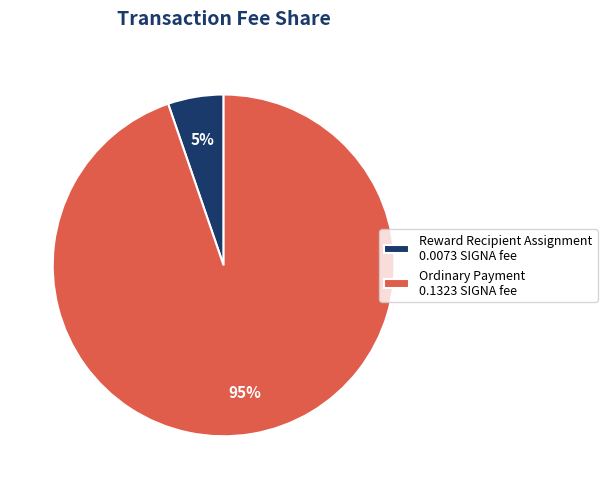

True or false: Reward Recipient Assignment 0.0073 SIGNA fee accounts for 19% of the total.

False